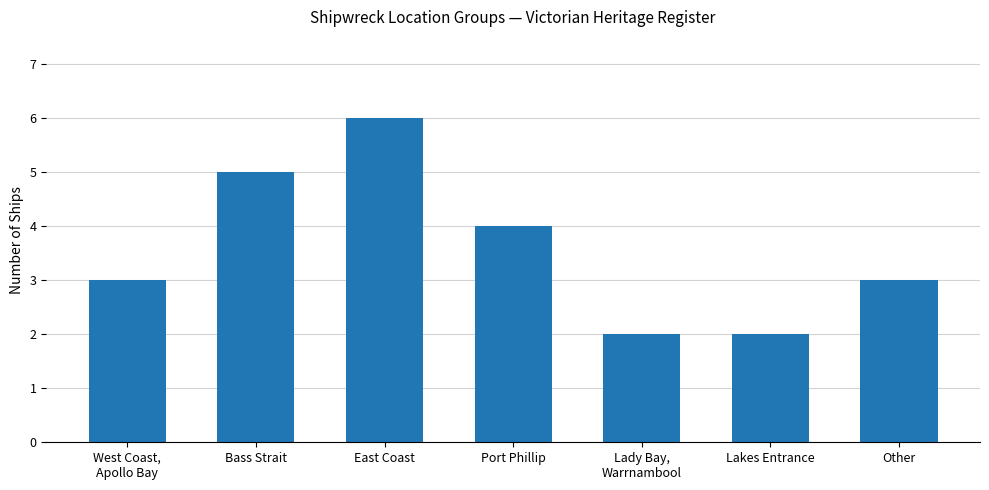

What value does the data have at East Coast?

6